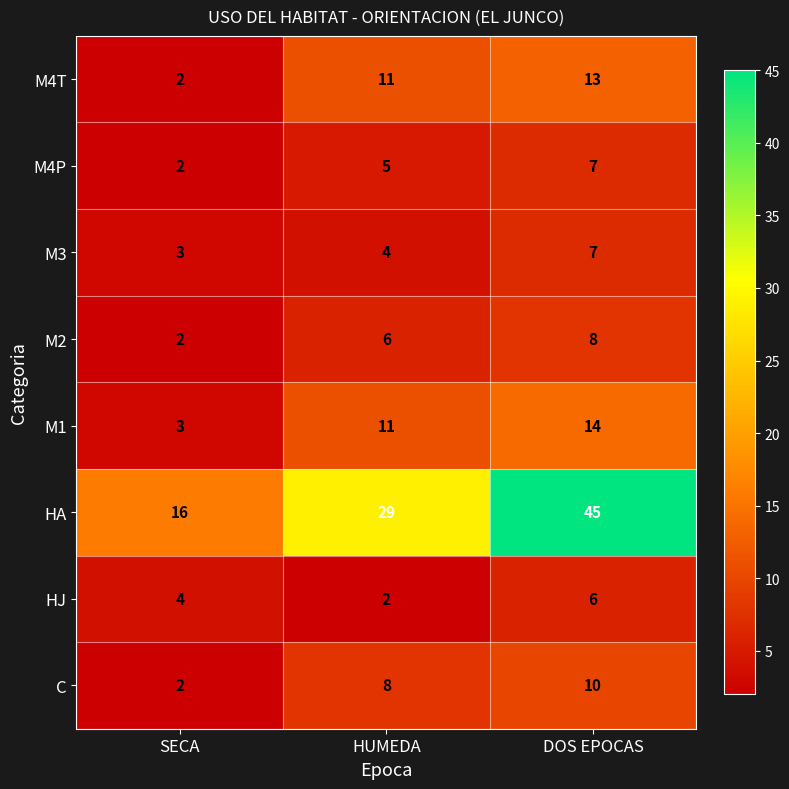

Which series has the largest total across all categories?

HA